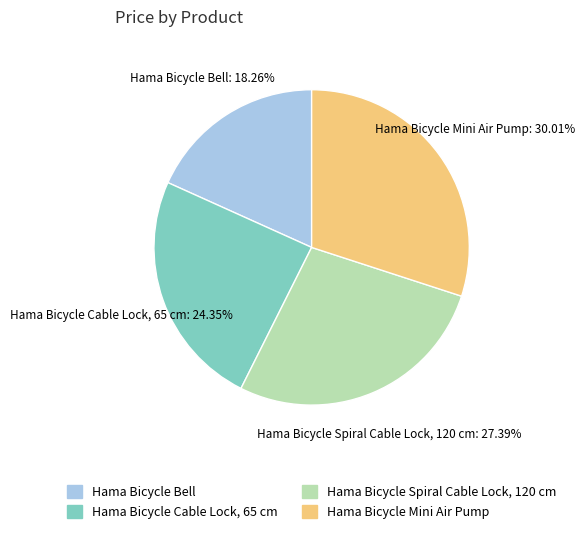

Which slice is the largest?

Hama Bicycle Mini Air Pump